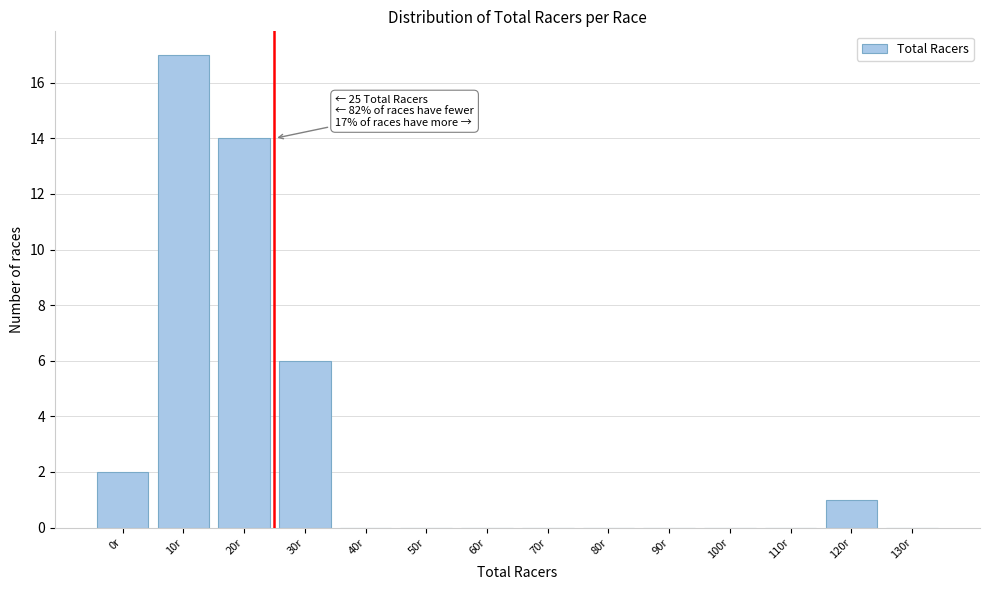

Reading right to left, transcribe all the data shown in this chart.

130r=0	120r=1	110r=0	100r=0	90r=0	80r=0	70r=0	60r=0	50r=0	40r=0	30r=6	20r=14	10r=17	0r=2